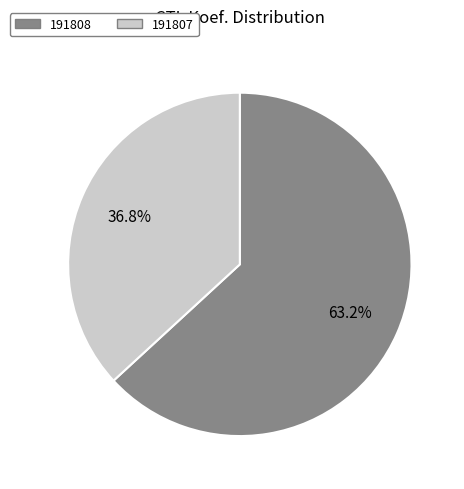

Which category has the smallest portion of the pie?

191807